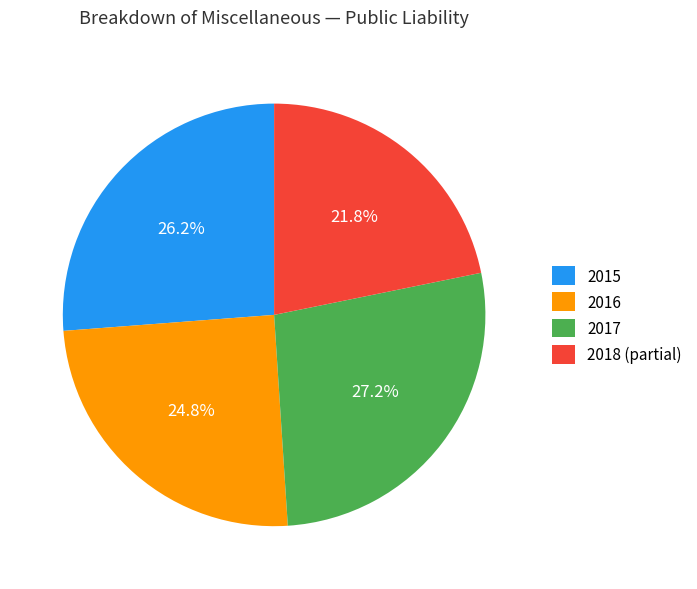

Which has a higher value, 2017 or 2015?

2017